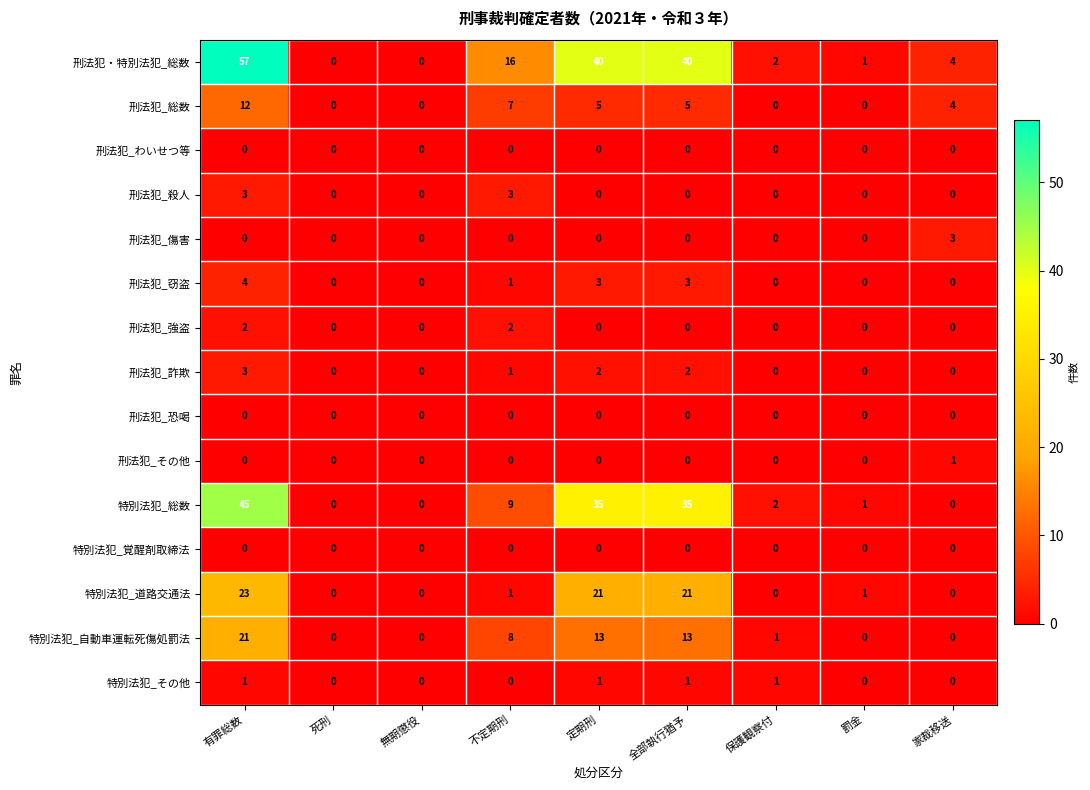

At which category is the sum across all series the highest?

有罪総数